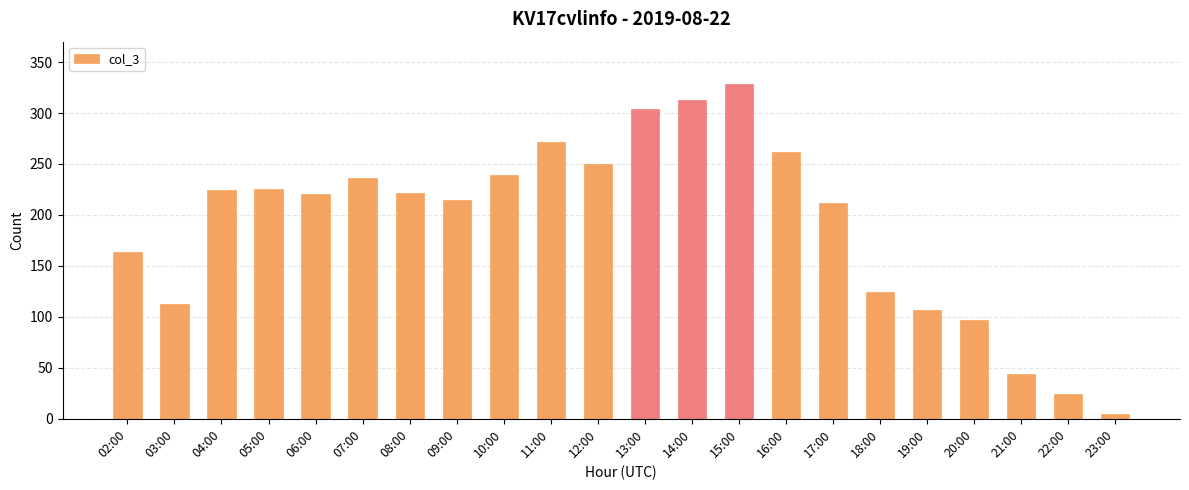

What is the label of the 17th bar from the left?

18:00